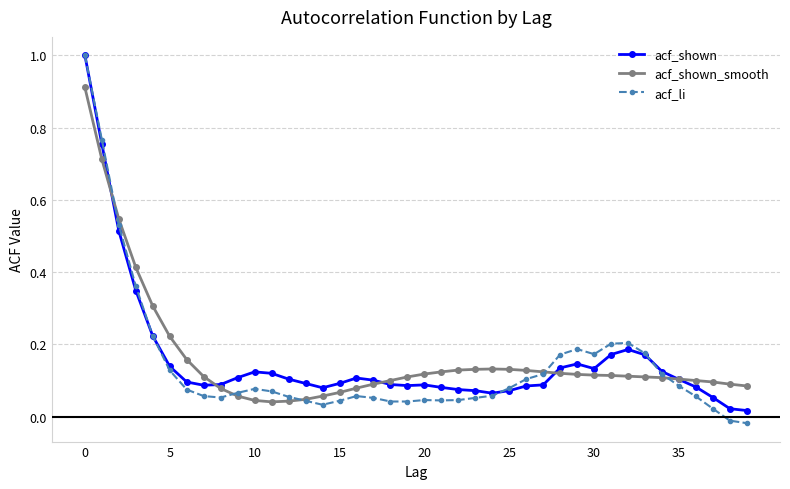

Which series has the largest range (max minus min)?

acf_li